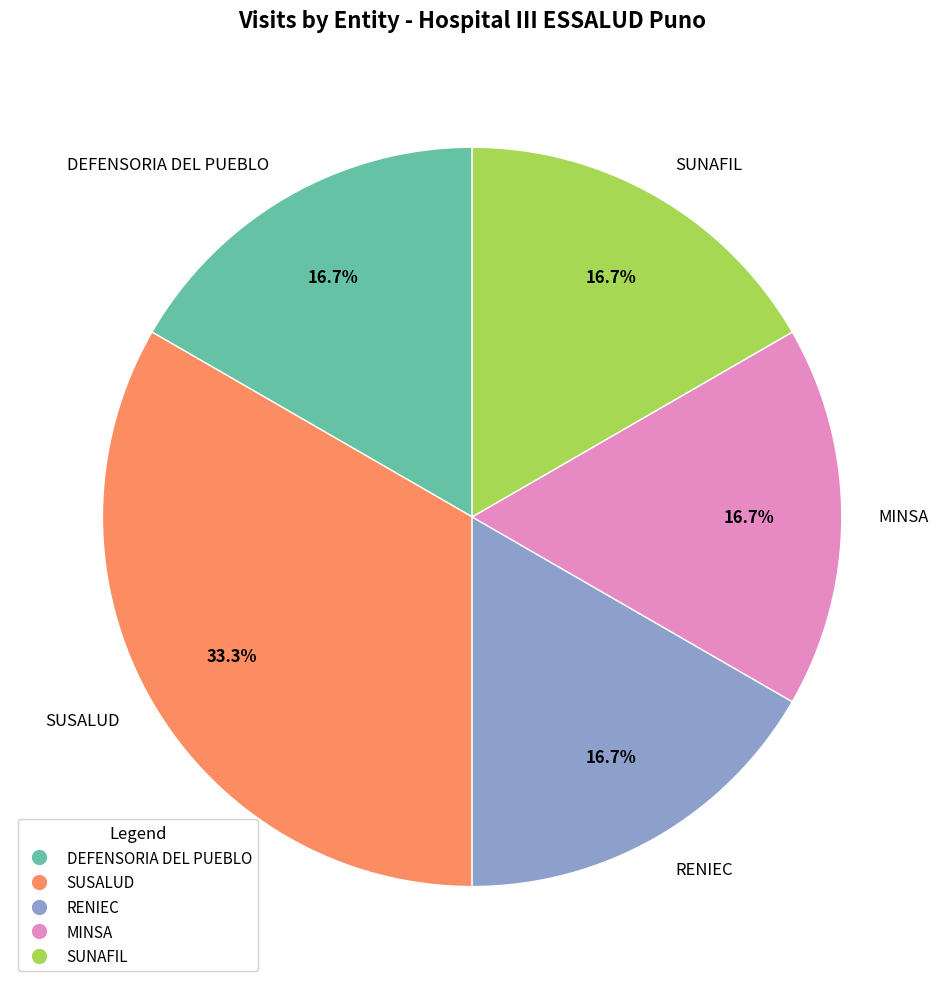

What percentage is the SUSALUD slice, to the nearest percent?

33%